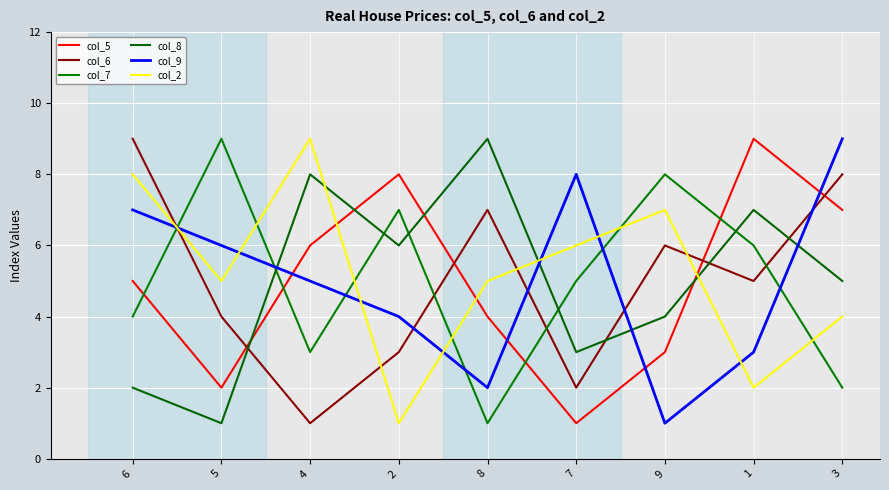

Between 8 and 1, which series saw the biggest shift?

col_5